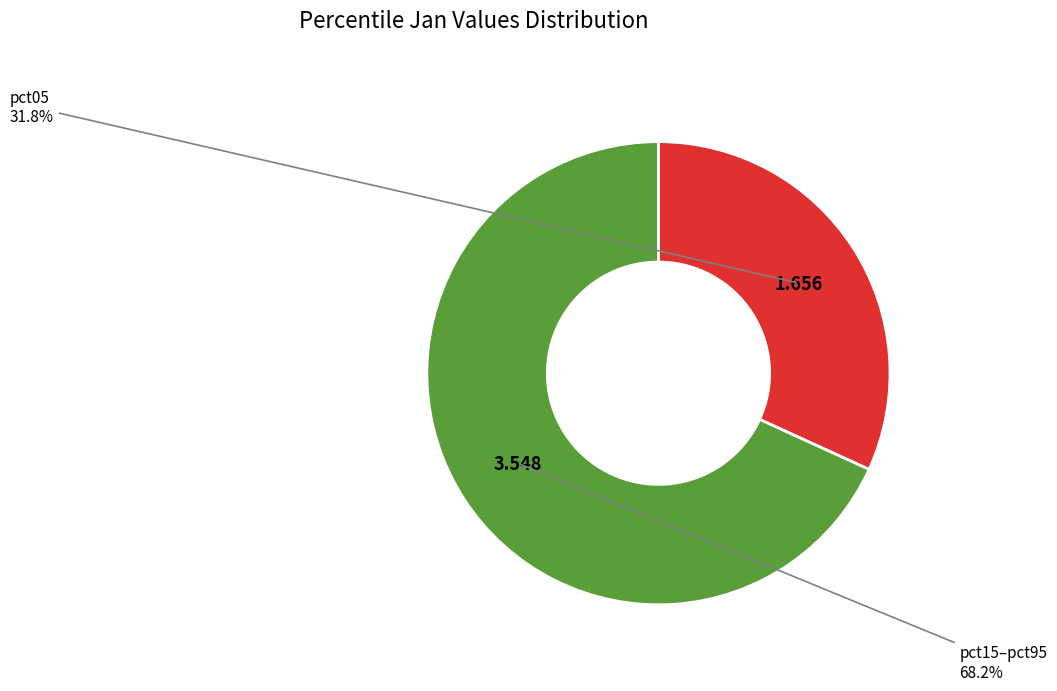

What is the largest slice in the pie chart?

pct15–pct95